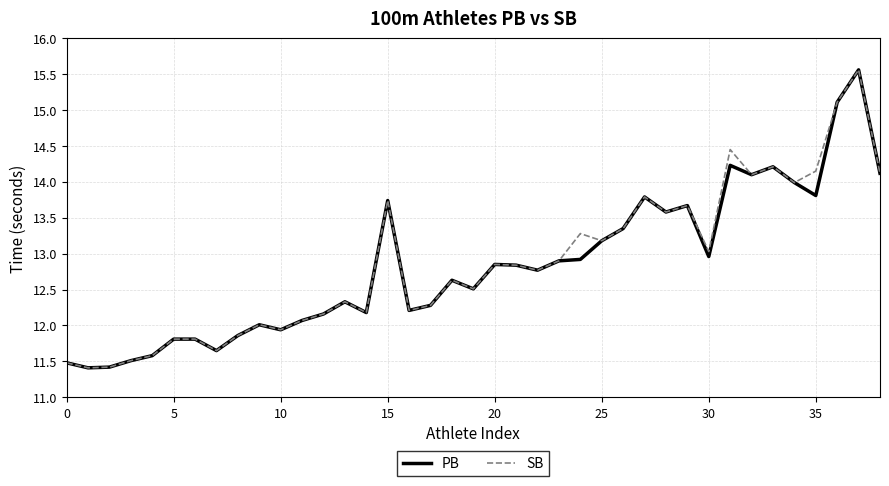

How many interior local valleys does the SB series have?

12